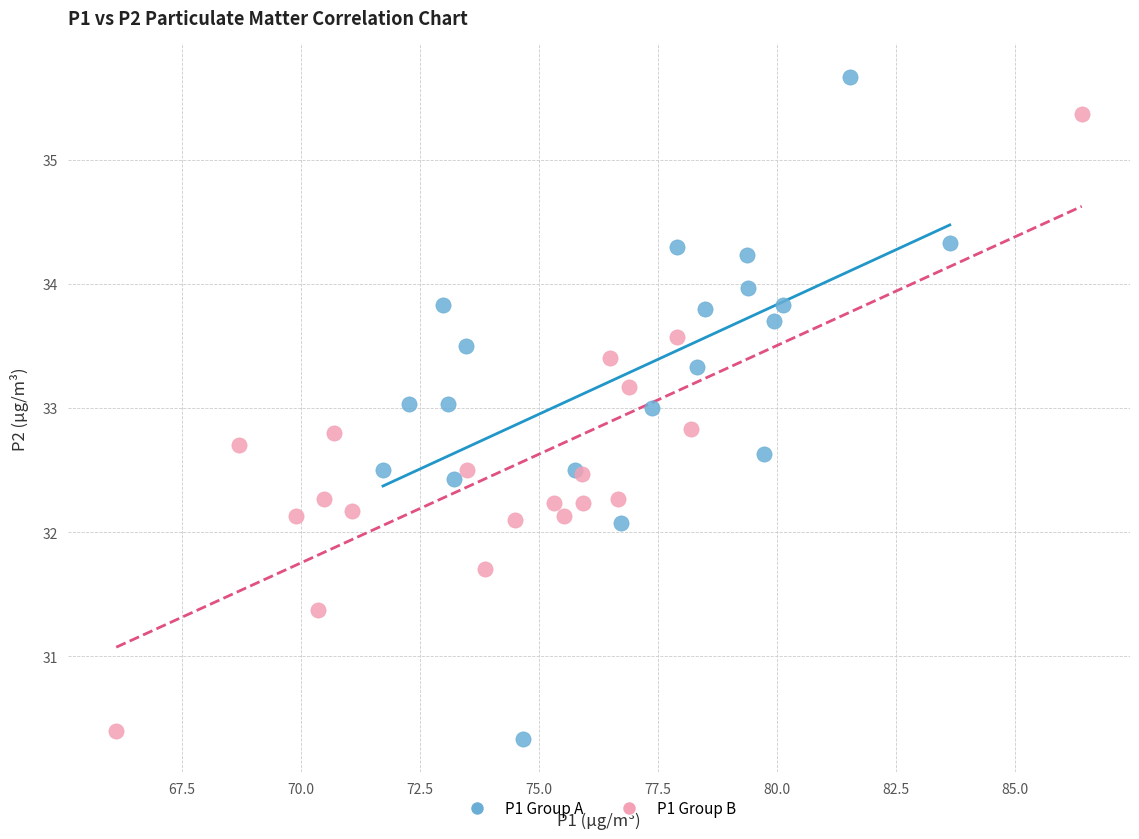

Which series reaches the maximum Y coordinate?

P1 Group A